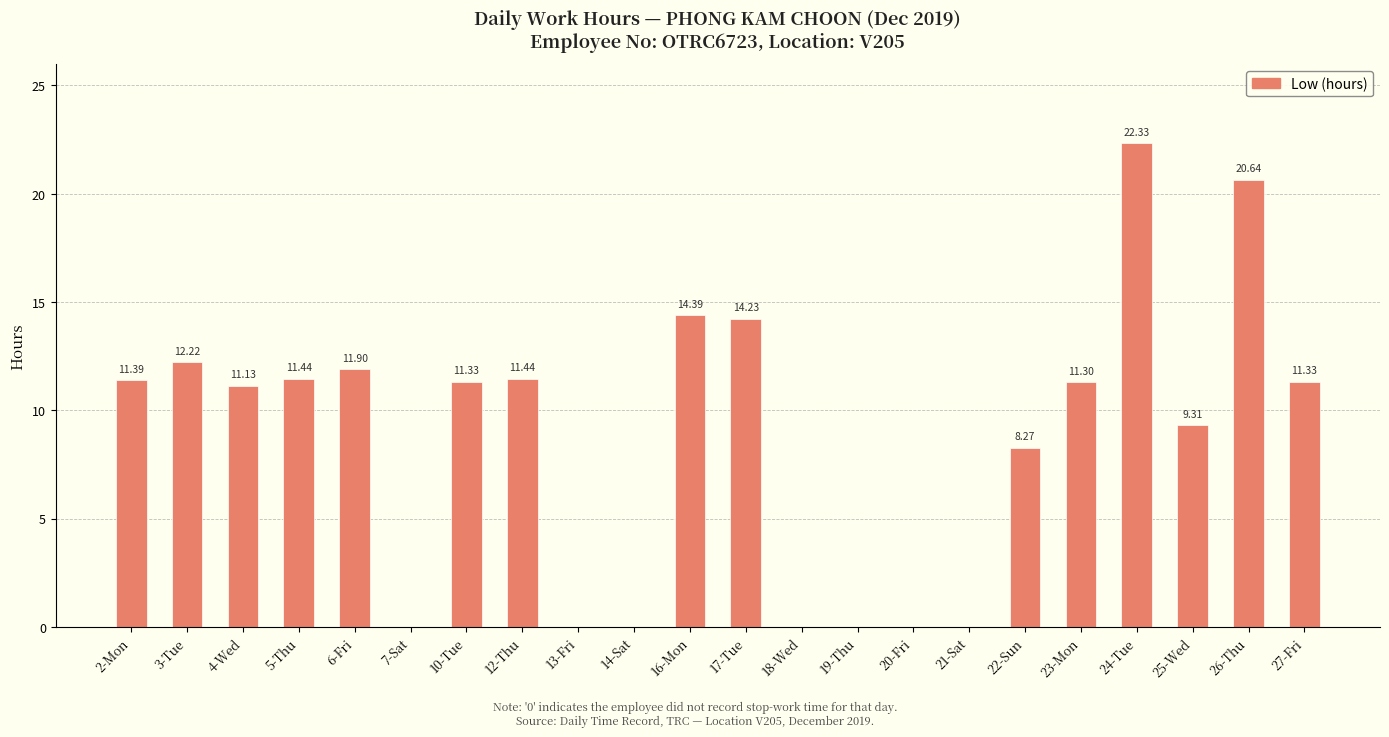

Reading left to right, what are all the values shown in this chart?

11.4	12.2	11.1	11.4	11.9	0.0	11.3	11.4	0.0	0.0	14.4	14.2	0.0	0.0	0.0	0.0	8.3	11.3	22.3	9.3	20.6	11.3